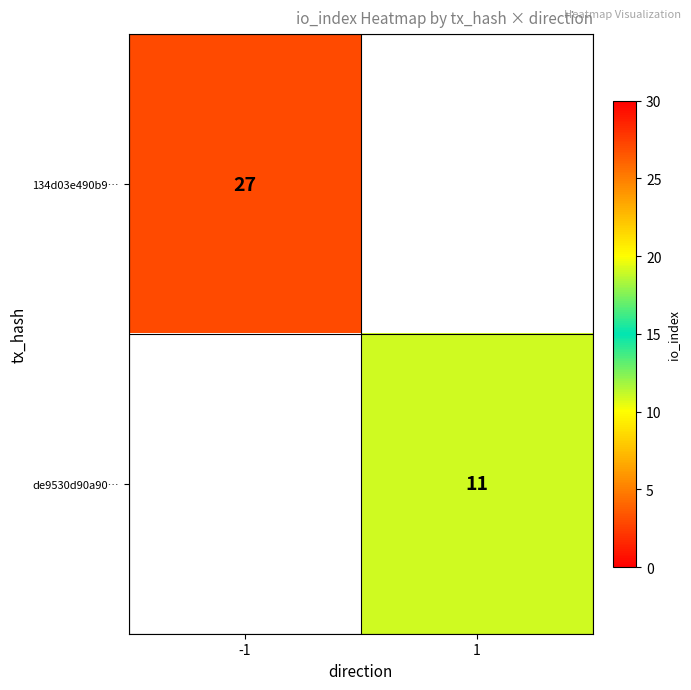

True or false: 134d03e490b9… has a value of 44 at -1.

False